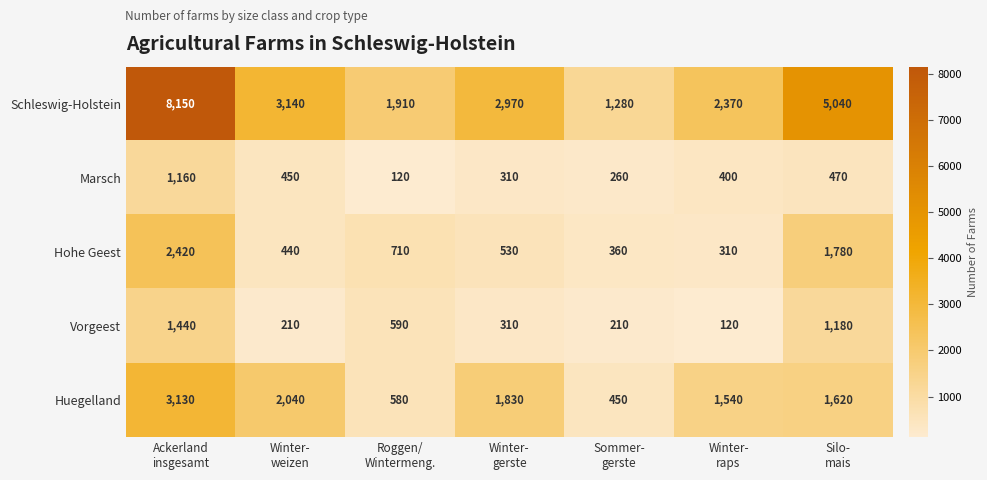

What is the difference between the second highest and minimum values in the Schleswig-Holstein series?

3760